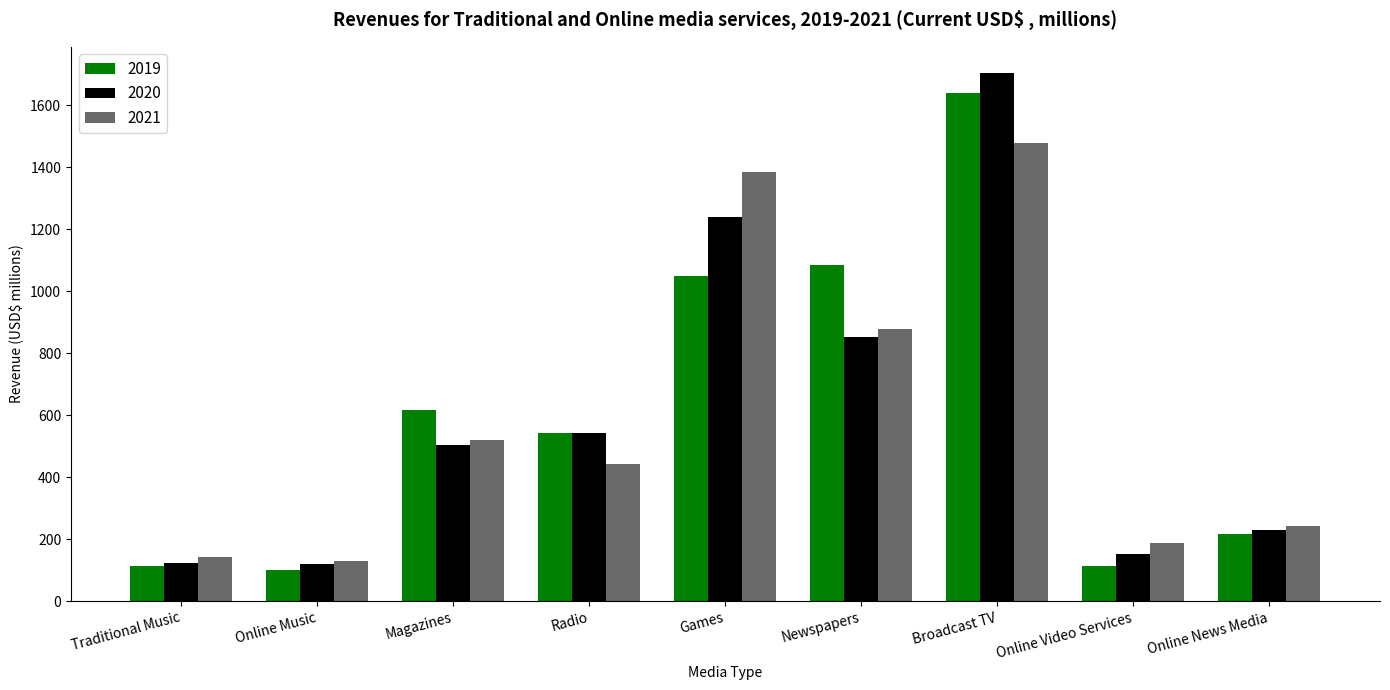

At which category is the sum across all series the highest?

Broadcast TV